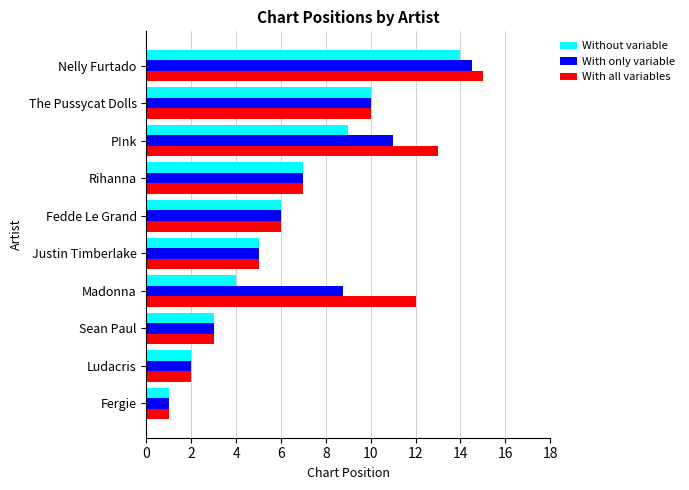

What are all the series names shown in the legend?

Without variable, With only variable, With all variables